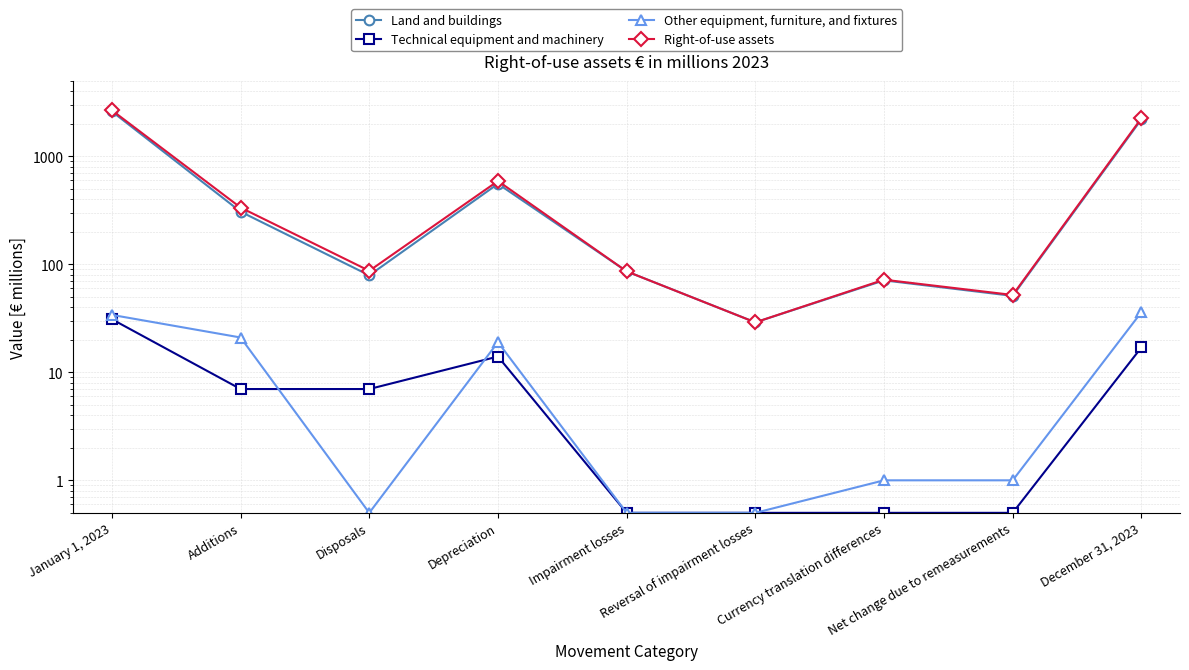

Does the chart display data point markers on the line(s)?

Yes